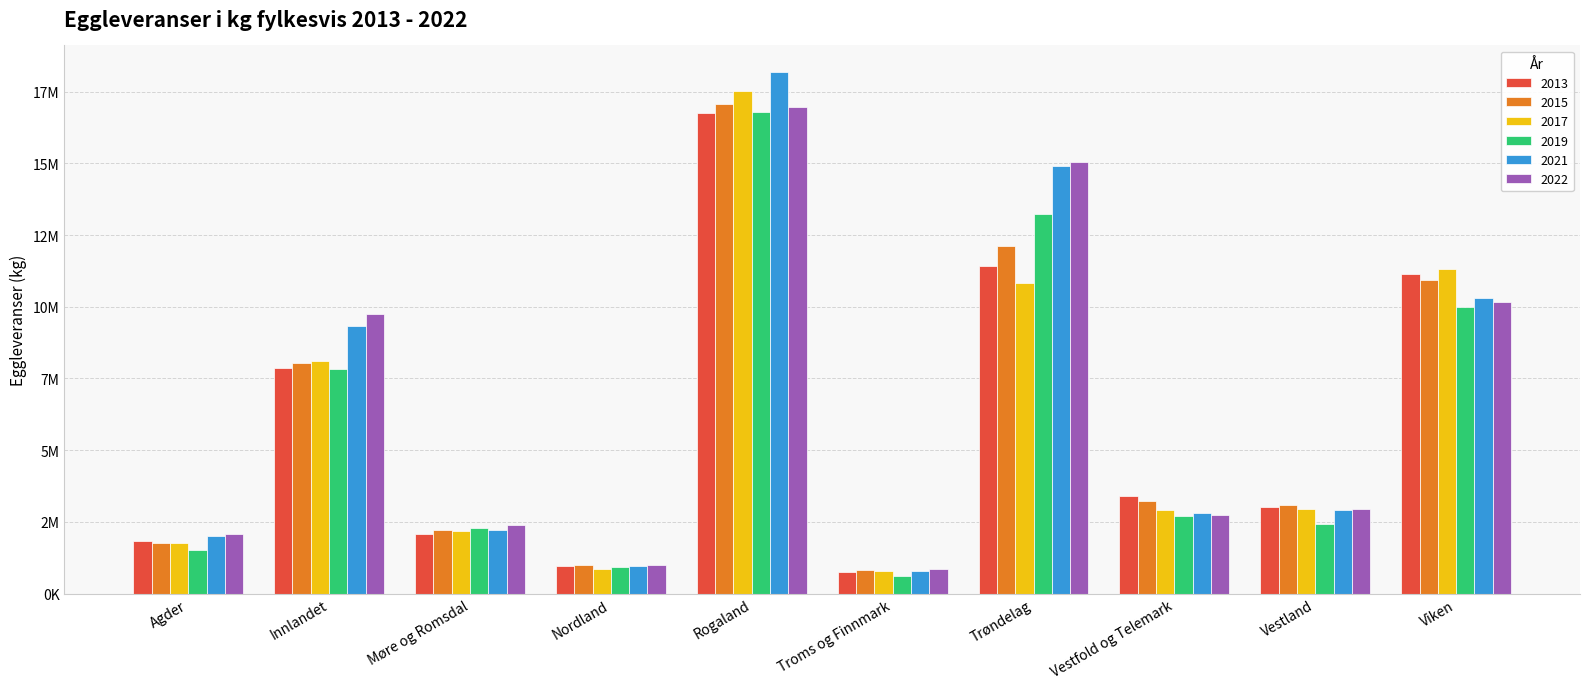

What is the sum of the 2021 values at Agder and Trøndelag?

16890000